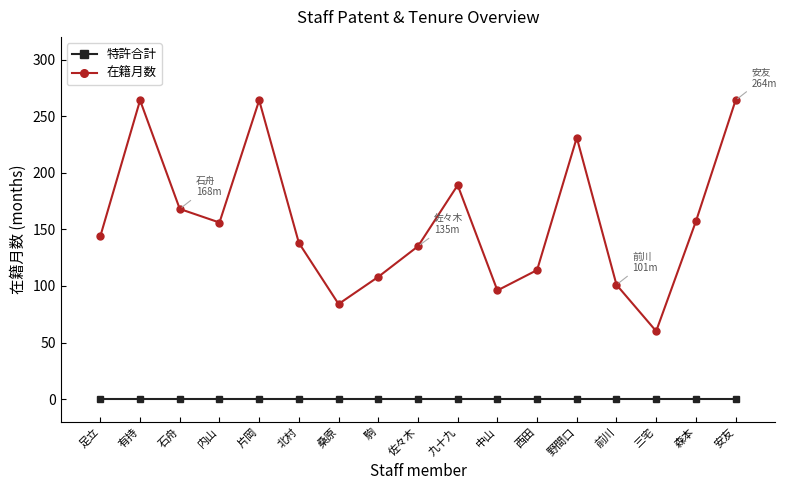

What is the total value across all series at 三宅?

60